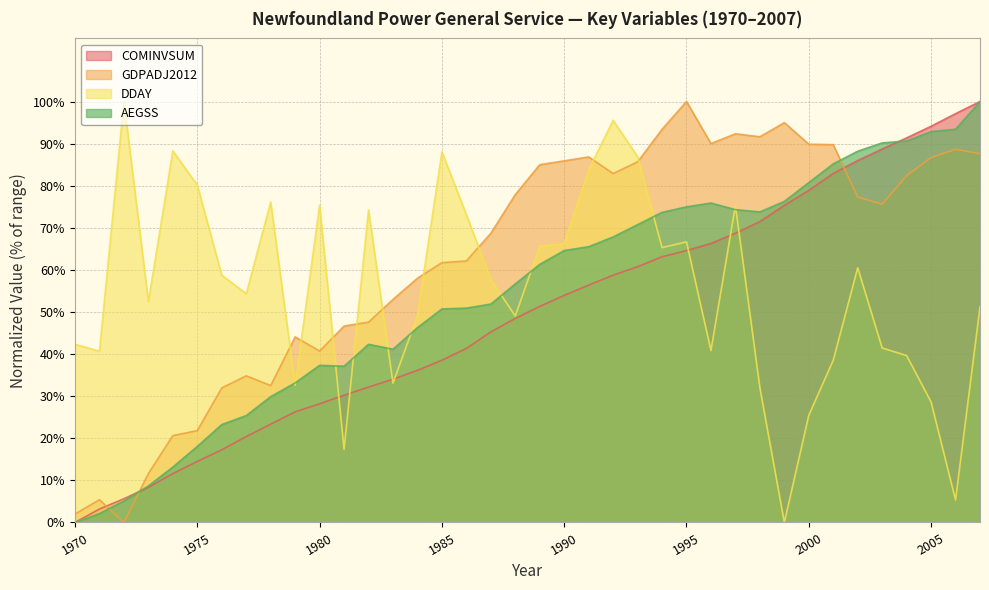

Which has a higher value, 1993 or 1982?

1993